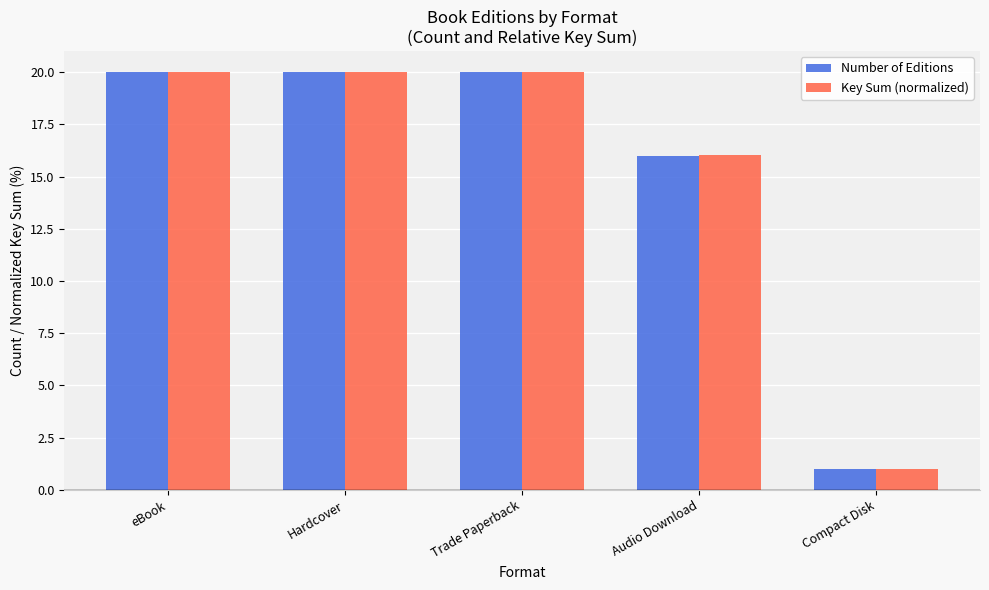

Which series has the largest range (max minus min)?

Key Sum (normalized)